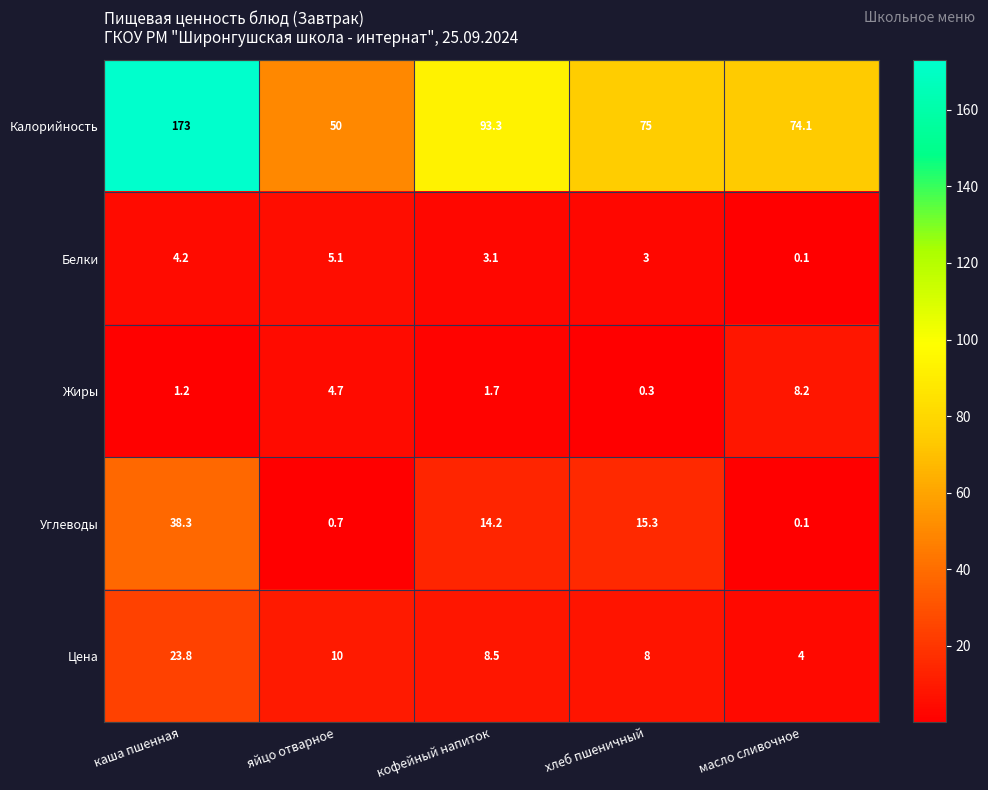

Reading left to right, list all the values displayed in this chart.

Калорийность: каша пшенная=173.0	яйцо отварное=50.0	кофейный напиток=93.3	хлеб пшеничный=75.0	масло сливочное=74.1
Белки: каша пшенная=4.2	яйцо отварное=5.1	кофейный напиток=3.1	хлеб пшеничный=3.0	масло сливочное=0.1
Жиры: каша пшенная=1.2	яйцо отварное=4.7	кофейный напиток=1.7	хлеб пшеничный=0.3	масло сливочное=8.2
Углеводы: каша пшенная=38.3	яйцо отварное=0.7	кофейный напиток=14.2	хлеб пшеничный=15.3	масло сливочное=0.1
Цена: каша пшенная=23.8	яйцо отварное=10.0	кофейный напиток=8.5	хлеб пшеничный=8.0	масло сливочное=4.0